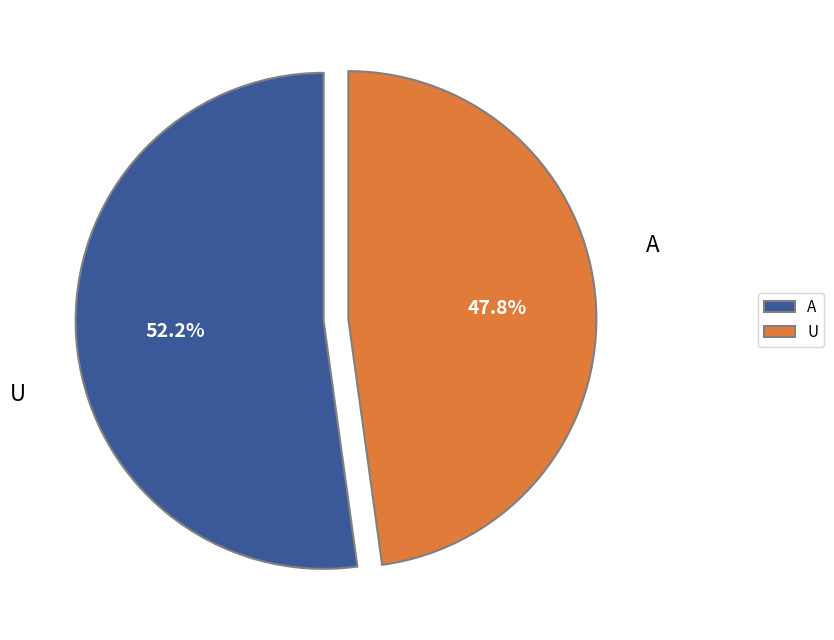

Does any single category account for the majority?

Yes